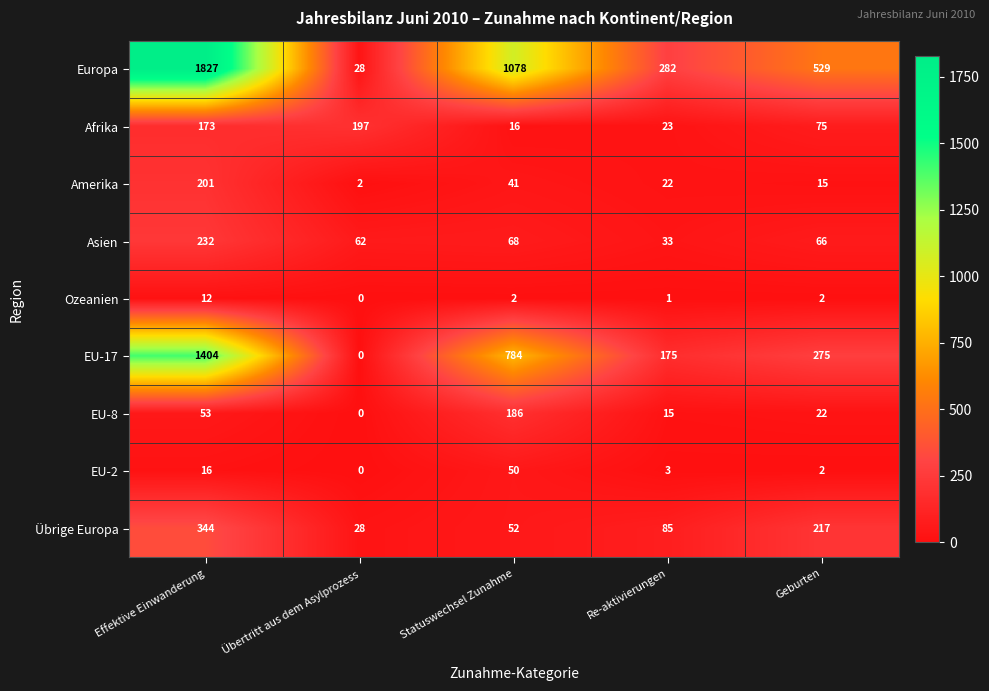

True or false: EU-8 has a value of 186 at Statuswechsel Zunahme.

True